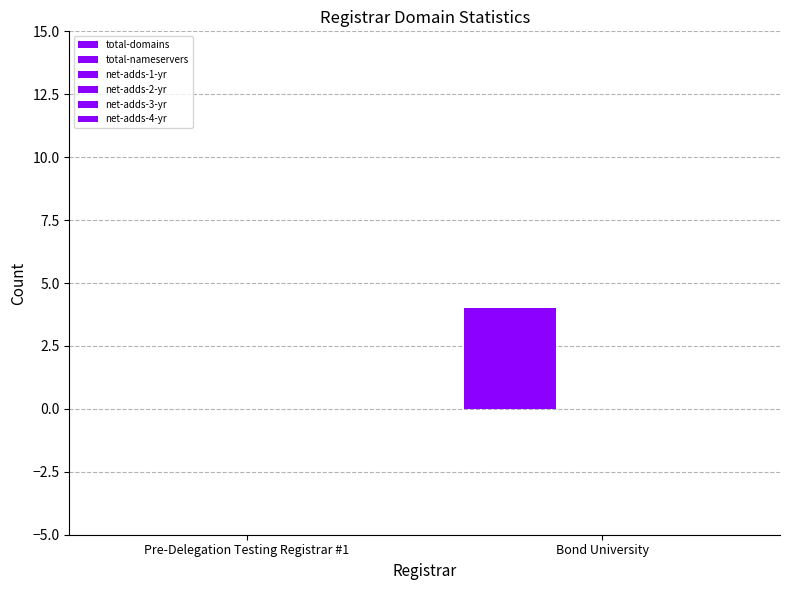

How many groups of bars are there?

2